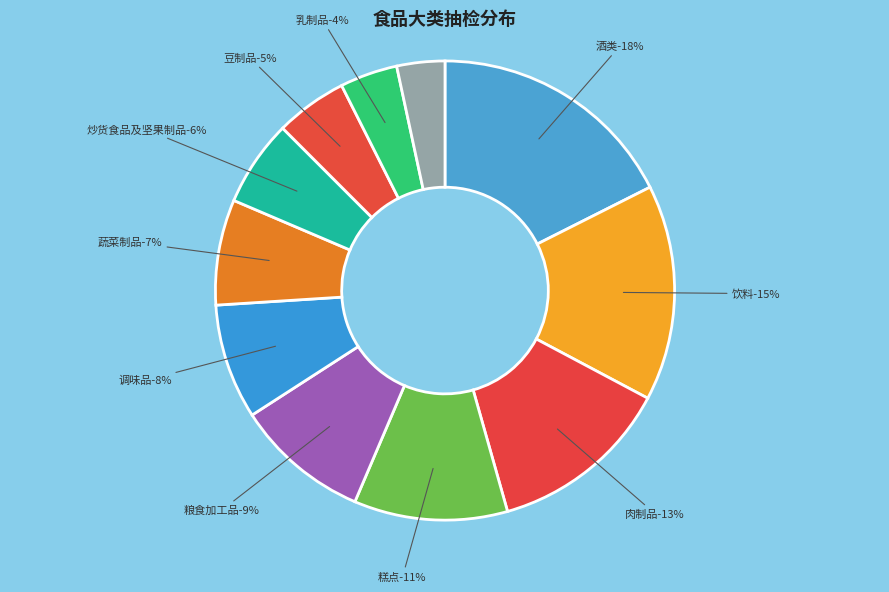

What percentage is the 炒货食品及坚果制品 slice, to the nearest percent?

6%